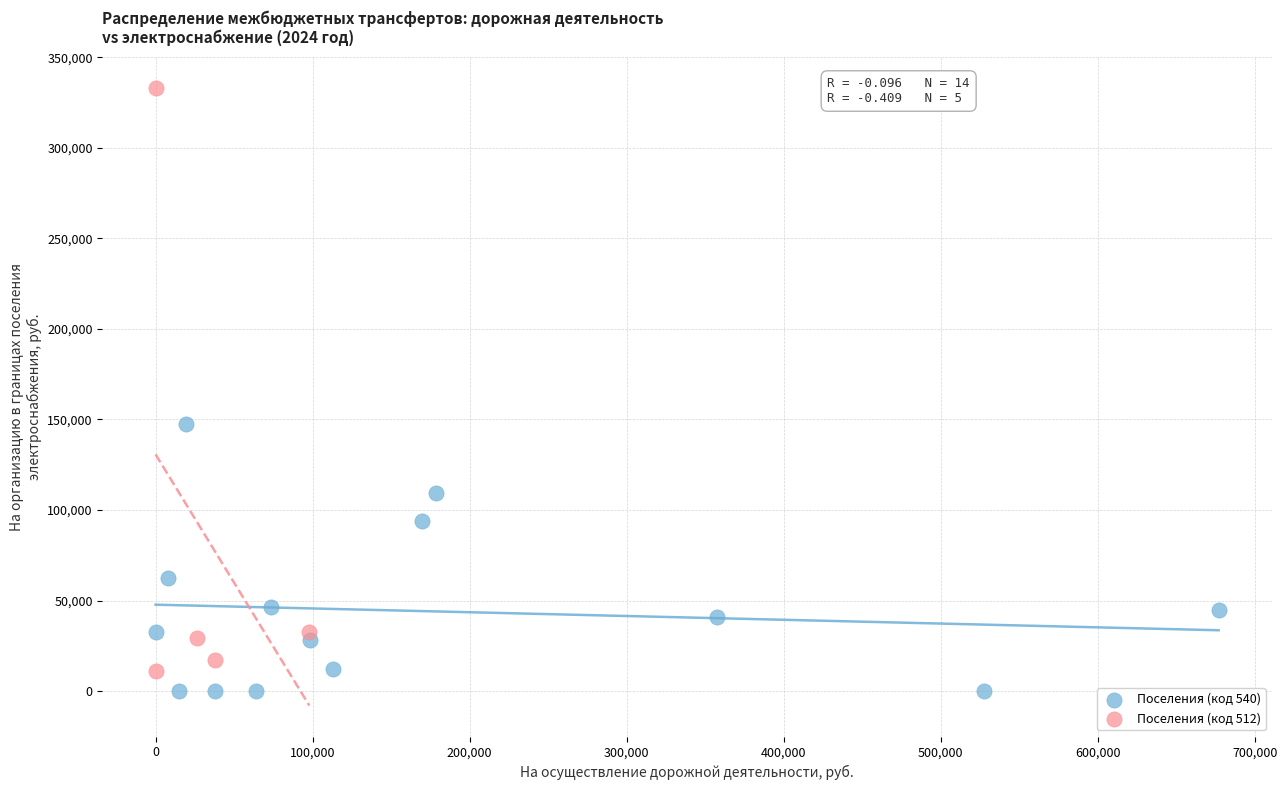

Which series contains the highest Y value?

Поселения (код 512)